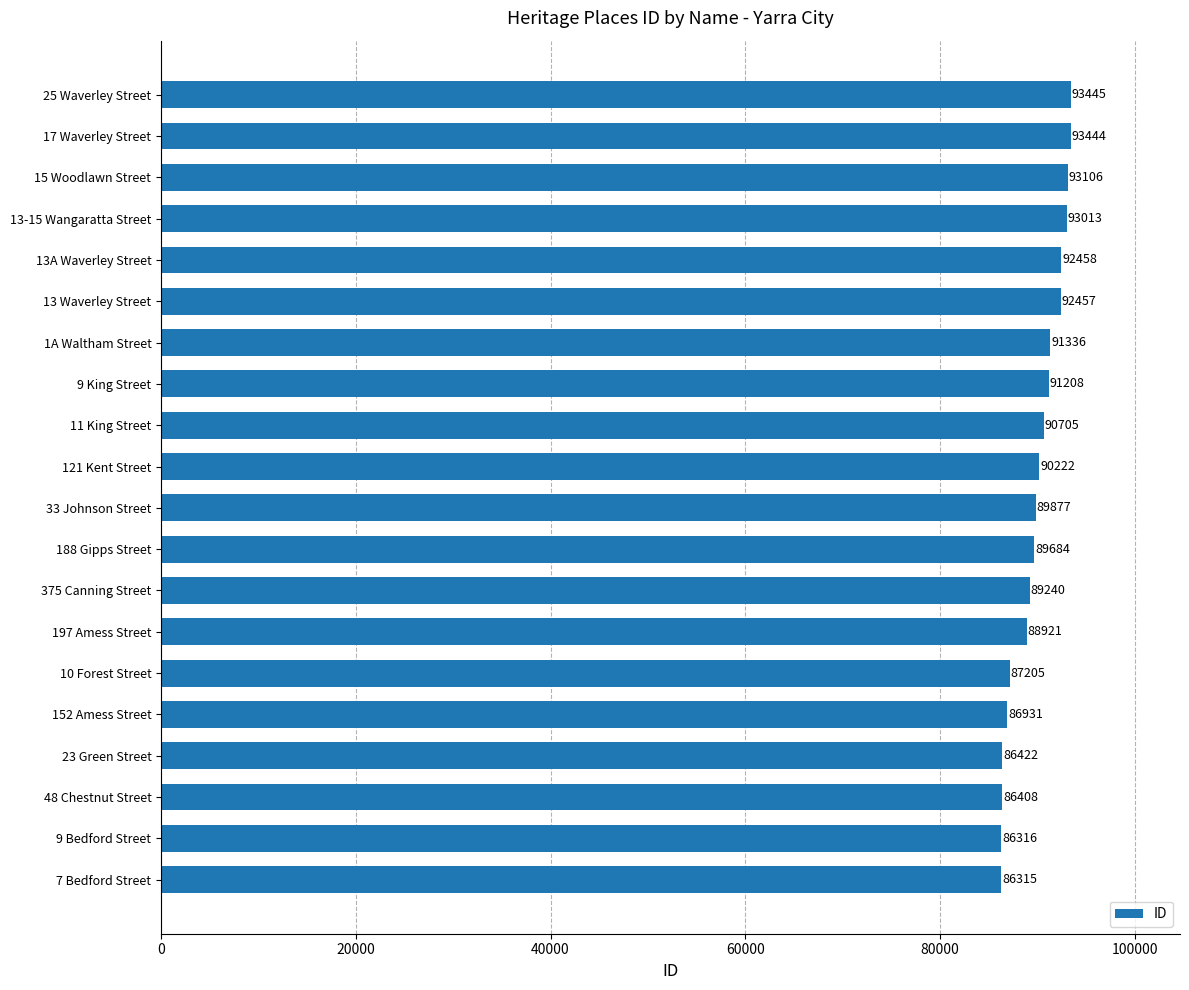

Rank the categories by value from lowest to highest.

7 Bedford Street, 9 Bedford Street, 48 Chestnut Street, 23 Green Street, 152 Amess Street, 10 Forest Street, 197 Amess Street, 375 Canning Street, 188 Gipps Street, 33 Johnson Street, 121 Kent Street, 11 King Street, 9 King Street, 1A Waltham Street, 13 Waverley Street, 13A Waverley Street, 13-15 Wangaratta Street, 15 Woodlawn Street, 17 Waverley Street, 25 Waverley Street